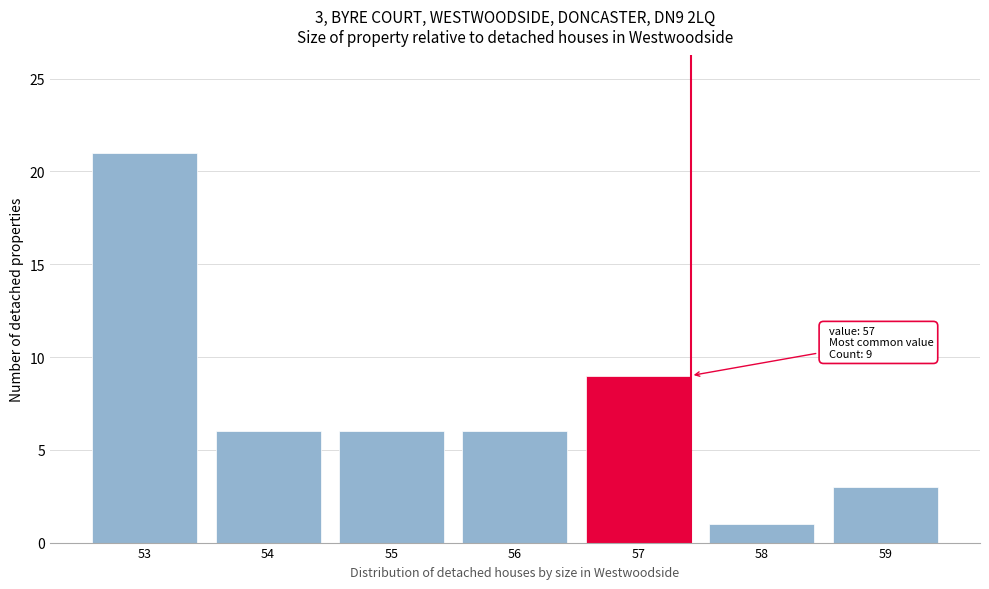

Reading left to right, what are all the values shown in this chart?

21	6	6	6	9	1	3